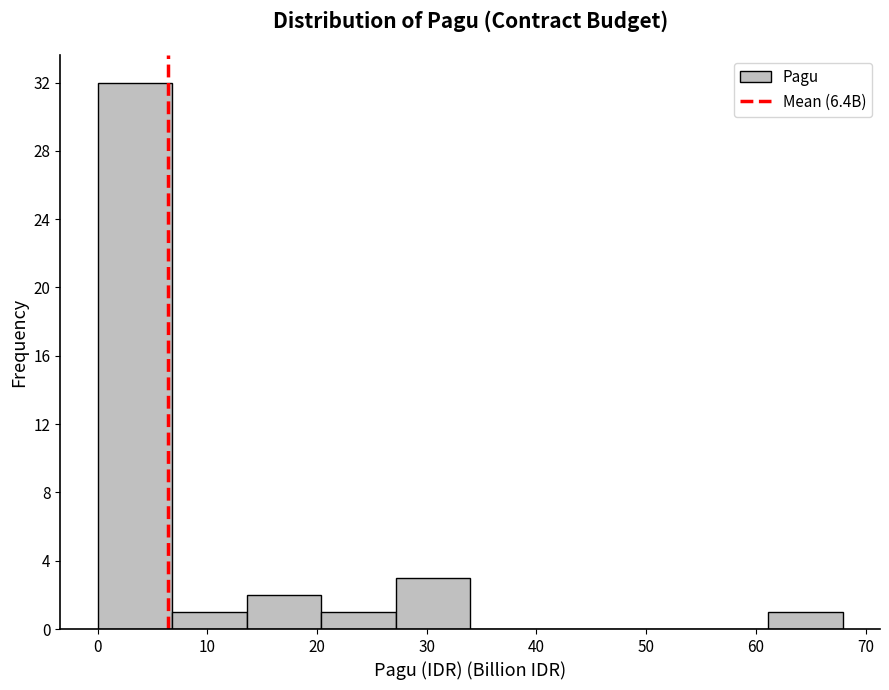

Which range on the x-axis has the tallest bar?

0 to 7